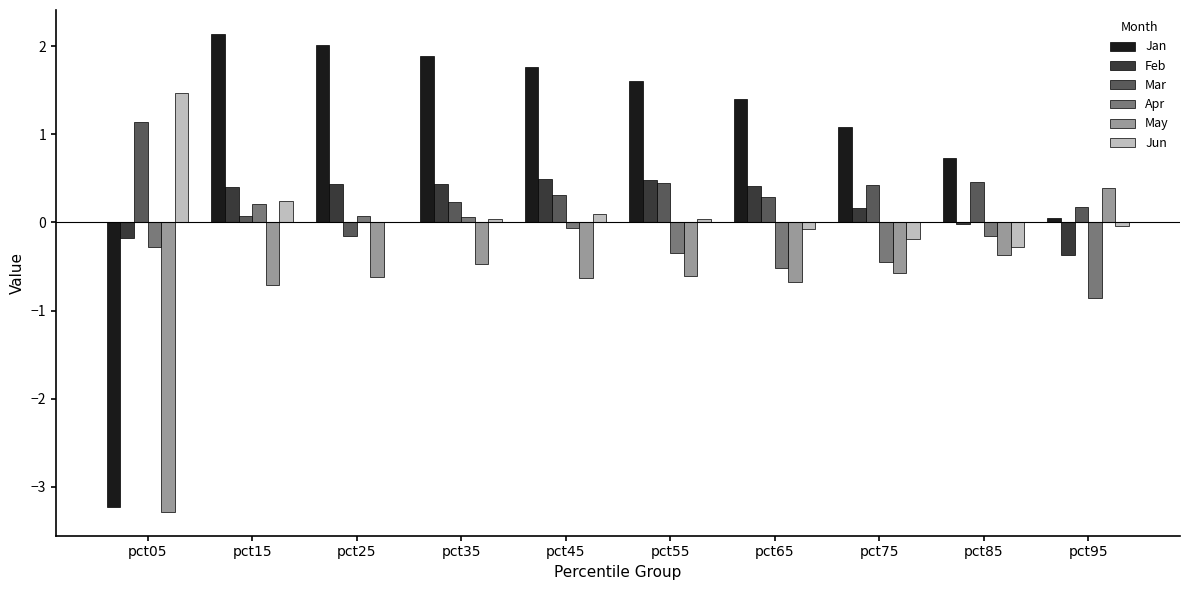

How many data points in Jan are above 1?

7